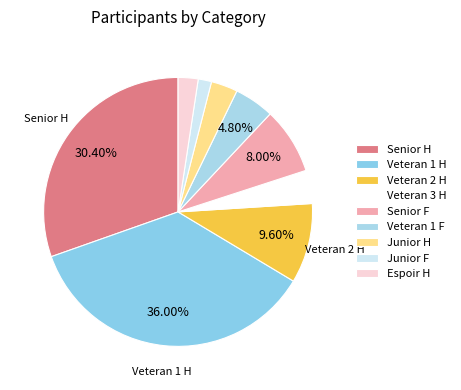

Rank the categories by value from lowest to highest.

Junior F, Espoir H, Junior H, Veteran 3 H, Veteran 1 F, Senior F, Veteran 2 H, Senior H, Veteran 1 H